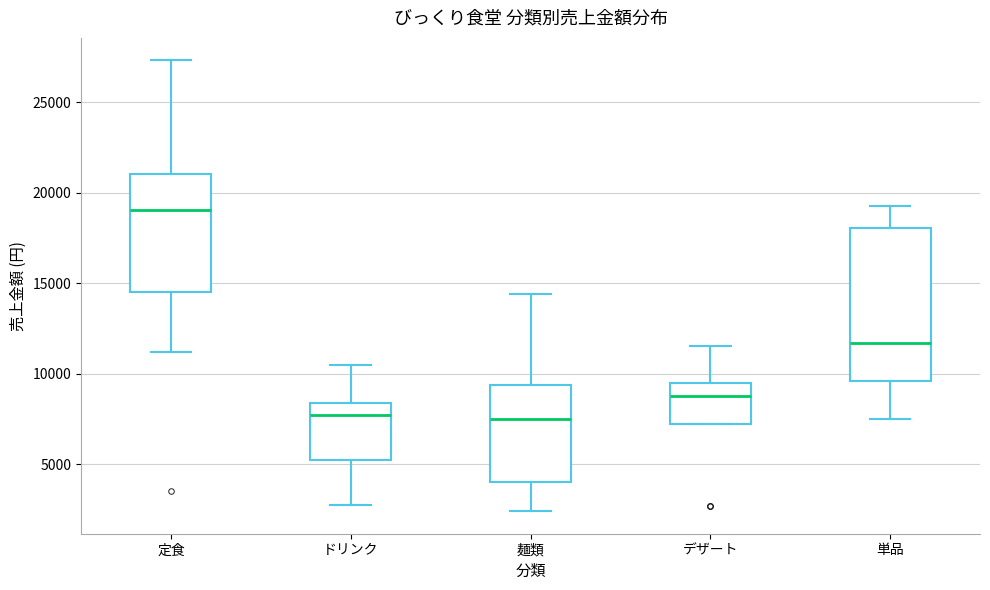

Reading left to right, transcribe this box plot: for each box, give where its median line is, the range the box spans, and where its two whiskers end, as read against the y-axis. The values are not printed on the chart, so give them approximately, as read against the axis.

定食: median 19000, box 14500 to 21000, whiskers 11000 to 27500
ドリンク: median 7500, box 5500 to 8500, whiskers 3000 to 10500
麺類: median 7500, box 4000 to 9500, whiskers 2500 to 14500
デザート: median 9000, box 7000 to 9500, whiskers 7000 to 11500
単品: median 11500, box 9500 to 18000, whiskers 7500 to 19500